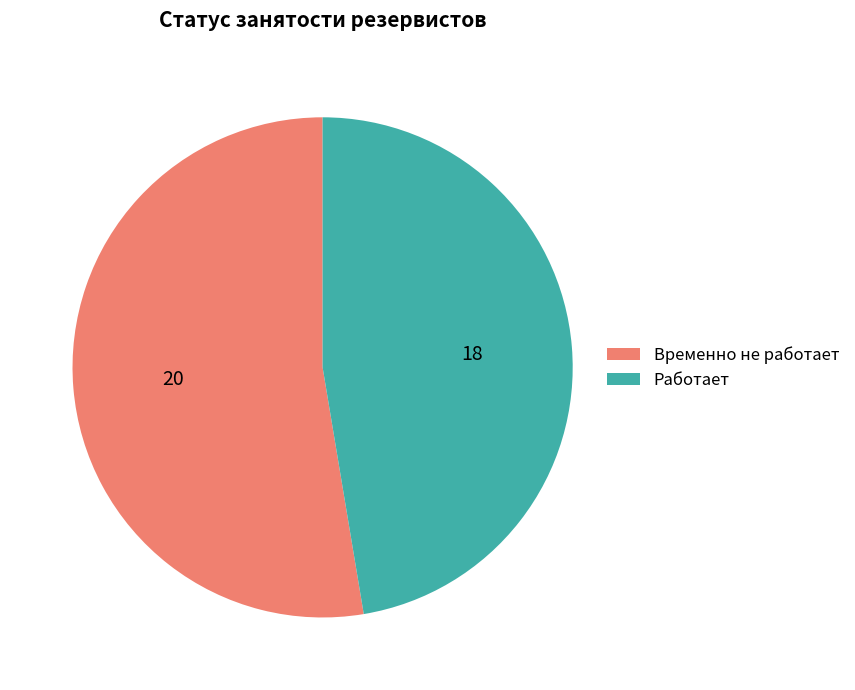

How many segments does this pie chart have?

2